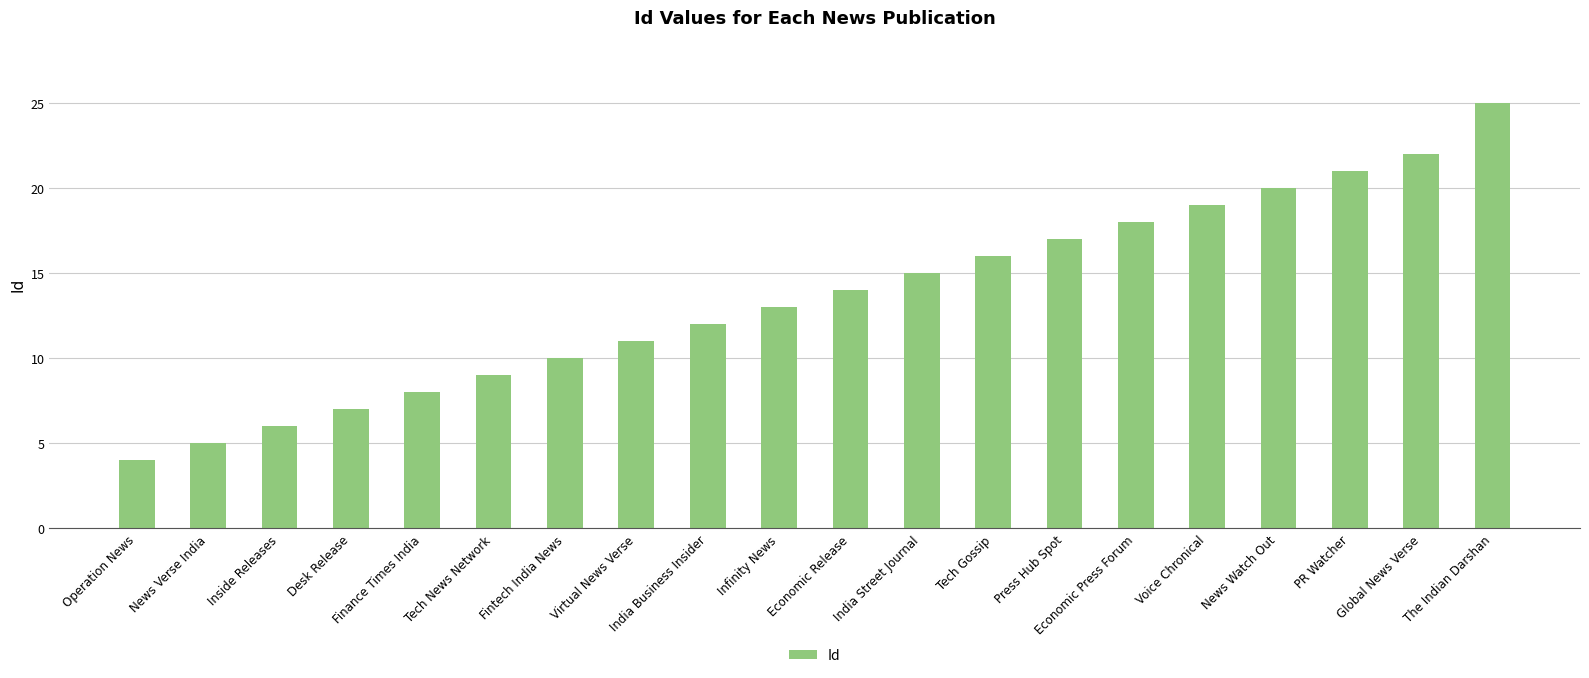

How many values are below 14?

10